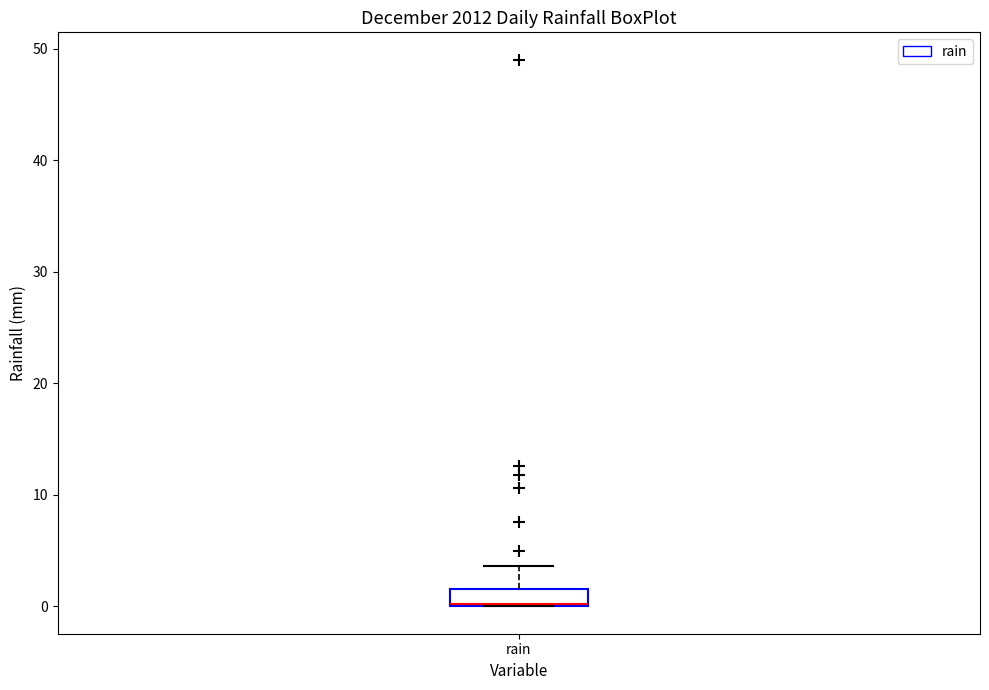

Transcribe this box plot: give where the median line is, the range the box spans, and where the two whiskers end, as read against the y-axis. The values are not printed on the chart, so give them approximately, as read against the axis.

median 0 (drawn on the box's lower edge), box 0 to 2, whiskers 0 to 4